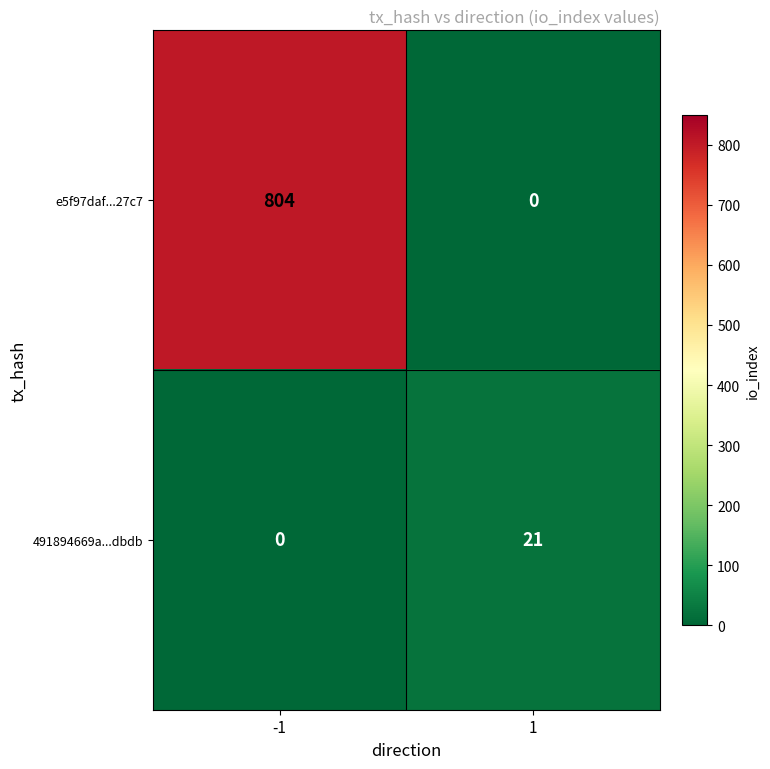

Which series changed the most between -1 and 1?

e5f97daf...27c7